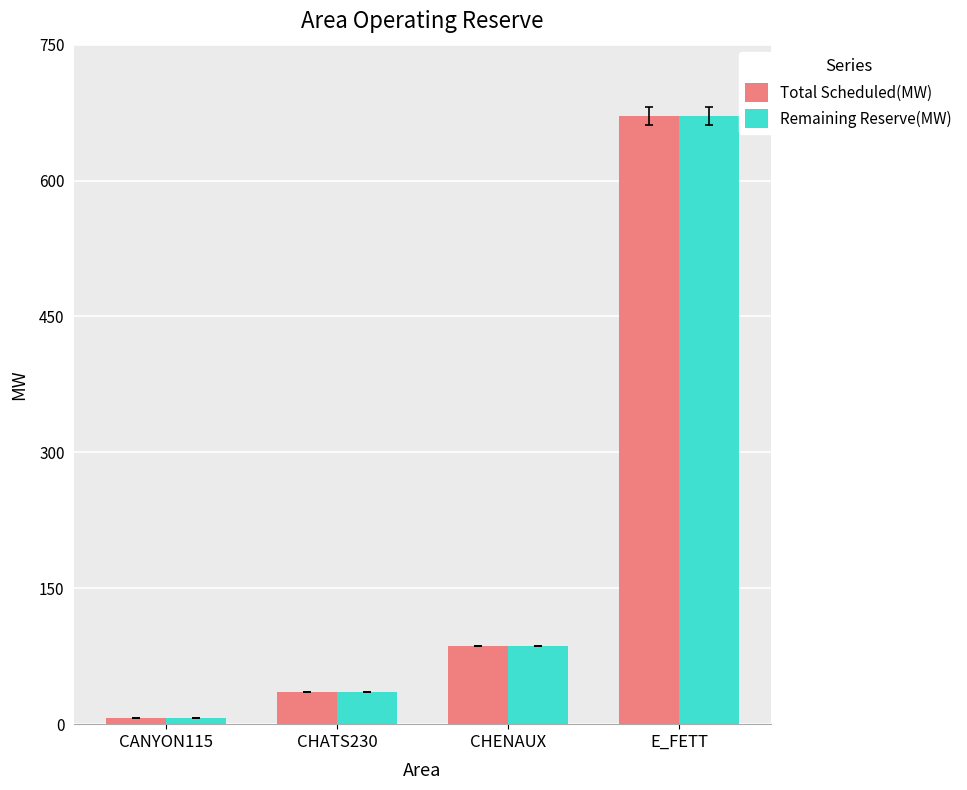

Rank the categories by Remaining Reserve(MW) value from lowest to highest.

CANYON115, CHATS230, CHENAUX, E_FETT